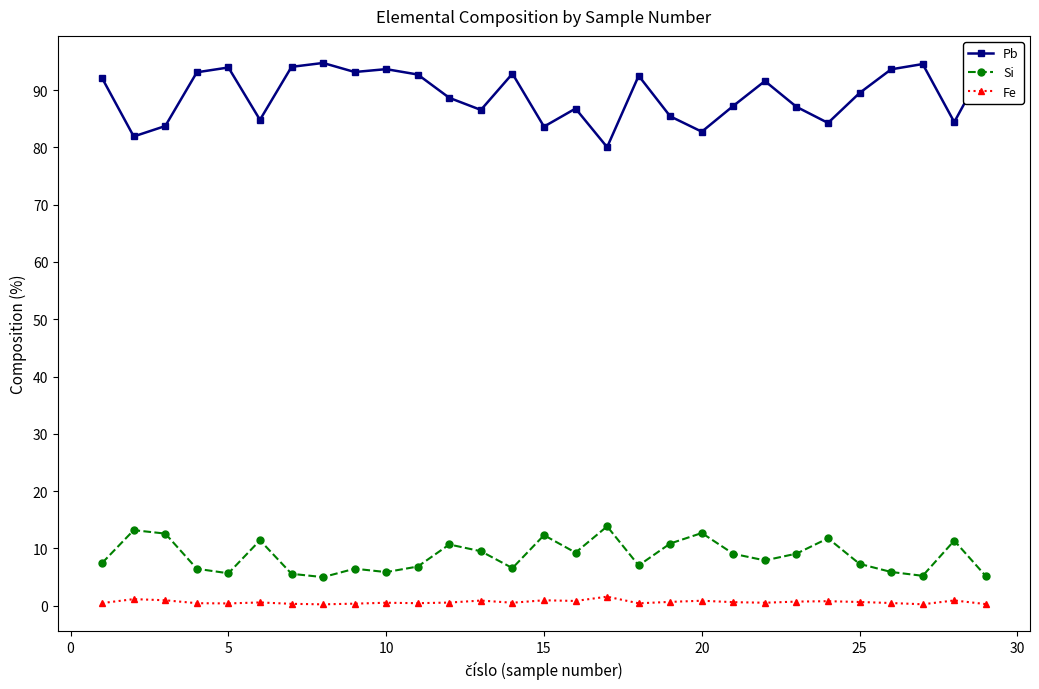

List the series in order of their peak value, lowest first.

Fe, Si, Pb